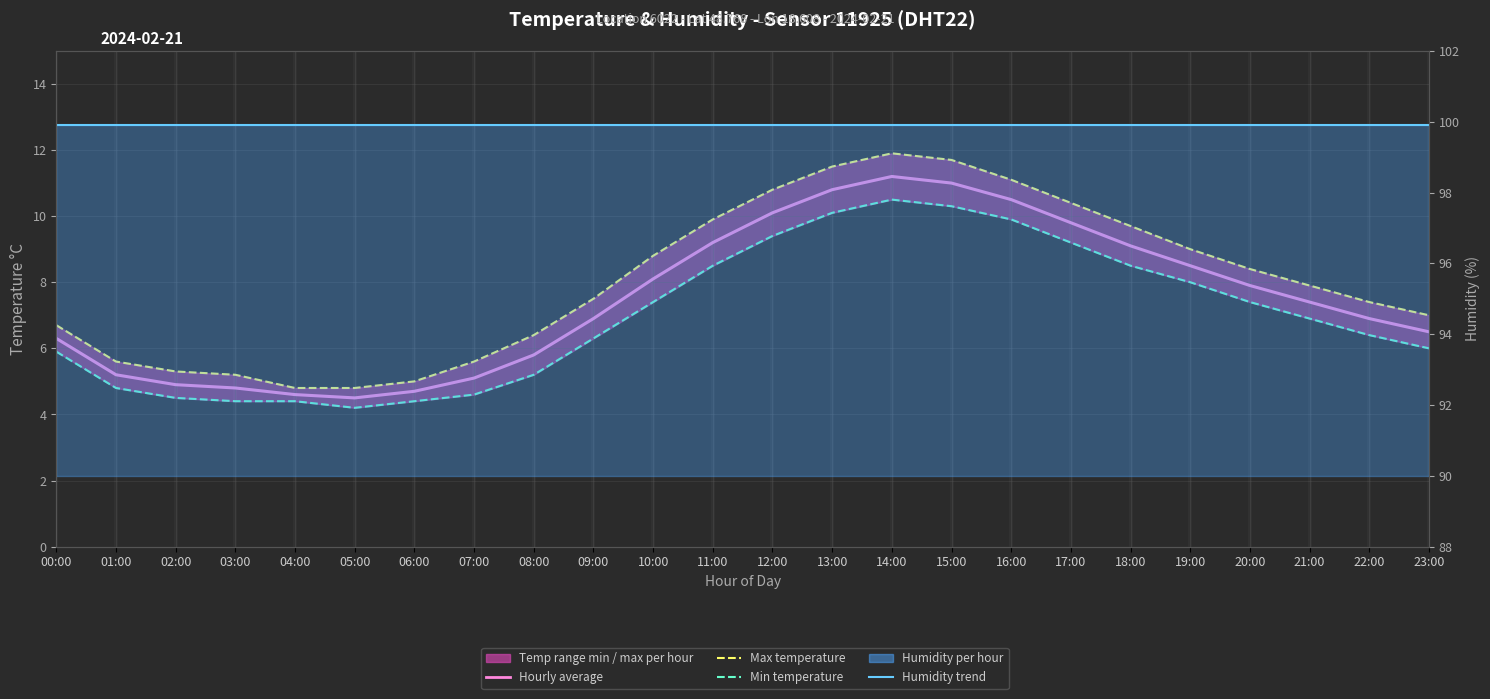

The value of Min temperature at 08:00 is 5.2. True or false?

True